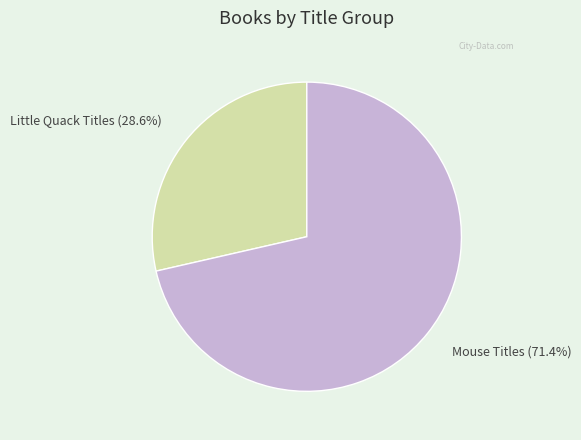

To the nearest percent, what is the difference between the largest and smallest slice percentages?

43%